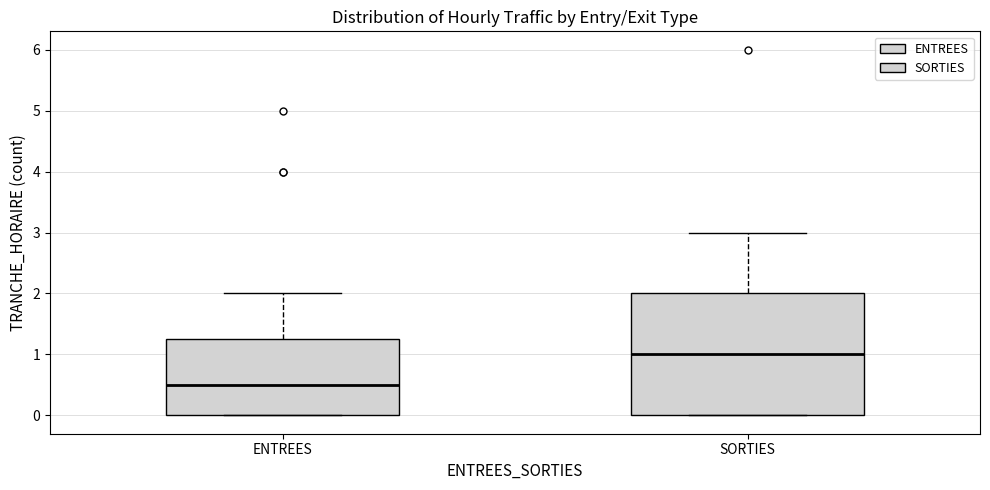

Reading left to right, transcribe this box plot: for each box, give where its median line is, the range the box spans, and where its two whiskers end, as read against the y-axis. The values are not printed on the chart, so give them approximately, as read against the axis.

ENTREES: median 0.5, box 0.0 to 1.3, whiskers 0.0 to 2.0
SORTIES: median 1.0, box 0.0 to 2.0, whiskers 0.0 to 3.0